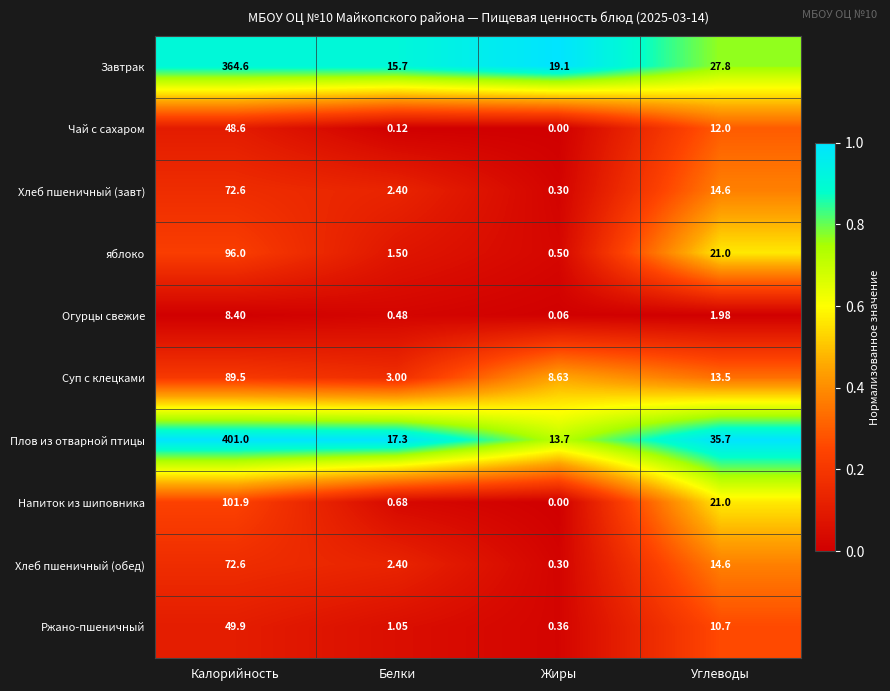

At which label does яблоко reach its minimum?

Жиры